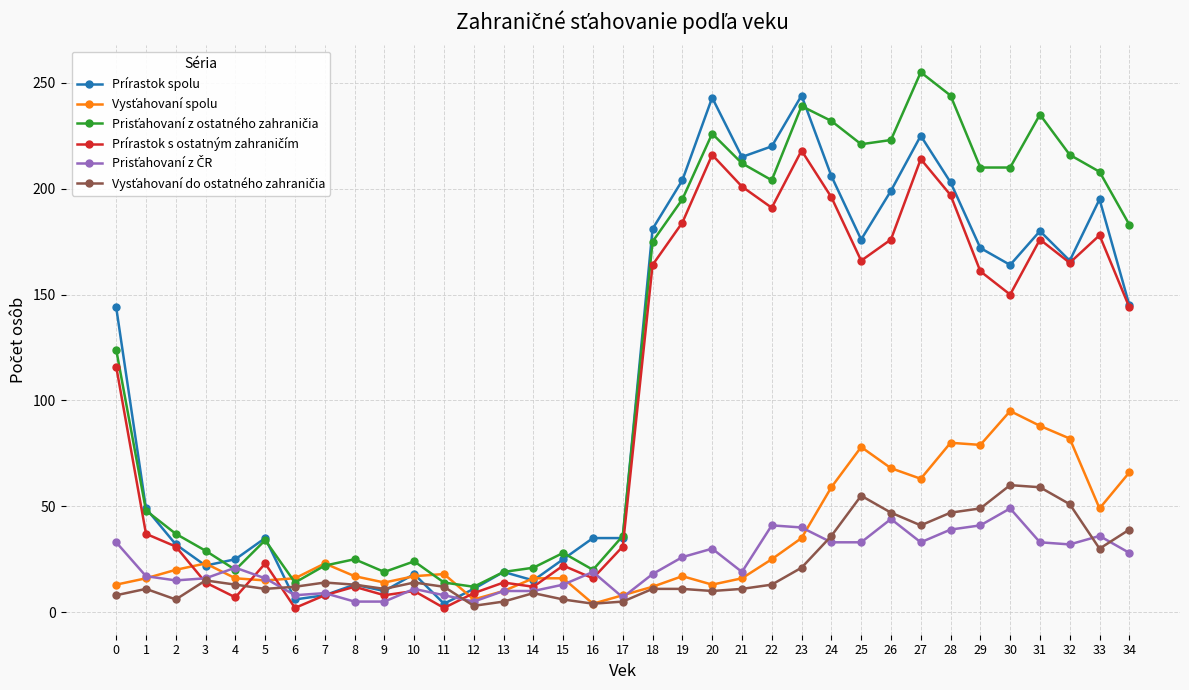

What is the greatest value displayed?

255